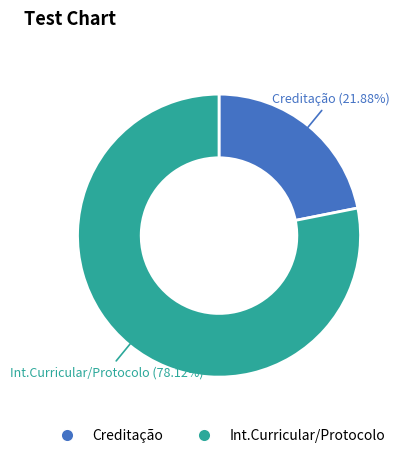

Does any single category account for the majority?

Yes